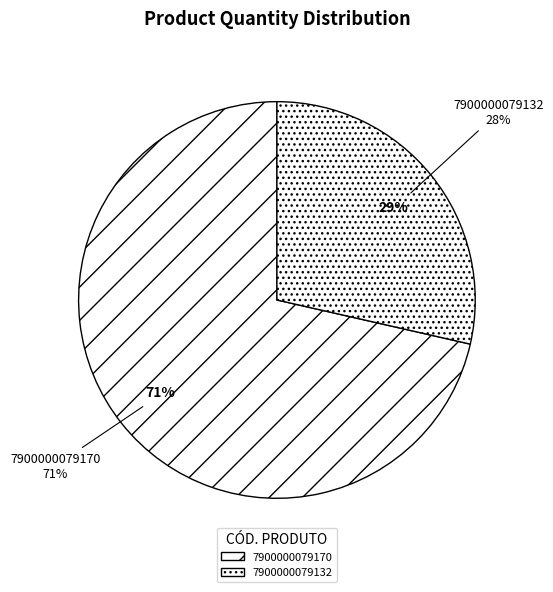

Is 7900000079132 the majority of the pie?

No